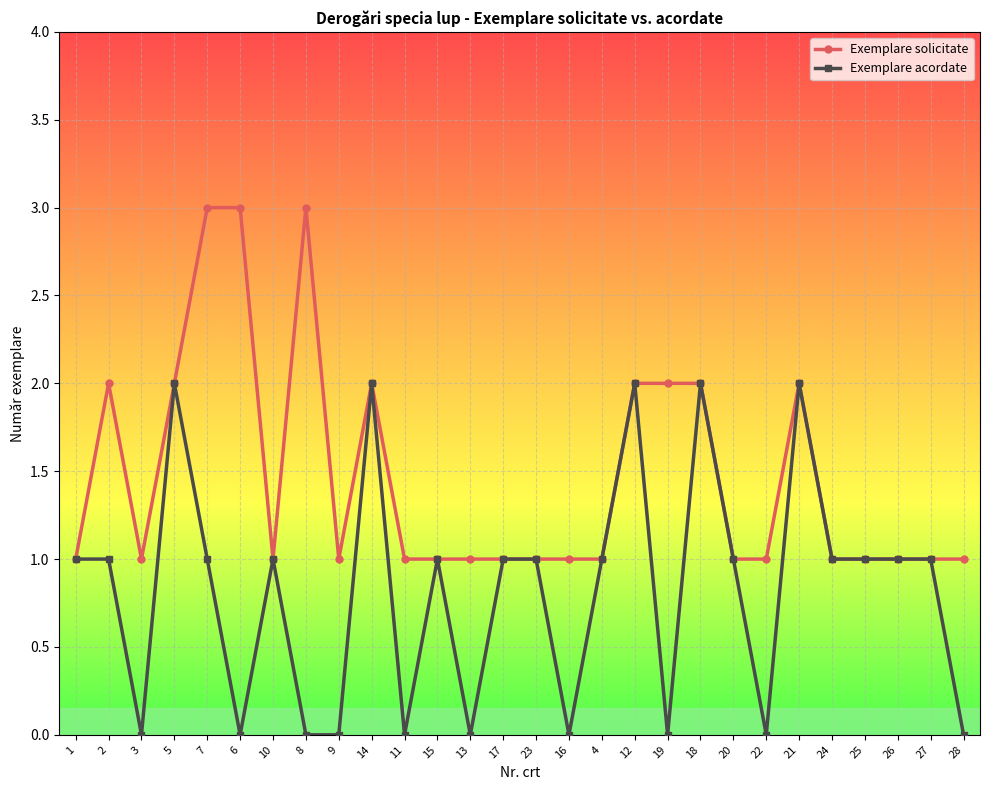

Reading left to right, transcribe all the data shown in this chart.

Exemplare solicitate: 1	2	1	2	3	3	1	3	1	2	1	1	1	1	1	1	1	2	2	2	1	1	2	1	1	1	1	1
Exemplare acordate: 1	1	0	2	1	0	1	0	0	2	0	1	0	1	1	0	1	2	0	2	1	0	2	1	1	1	1	0